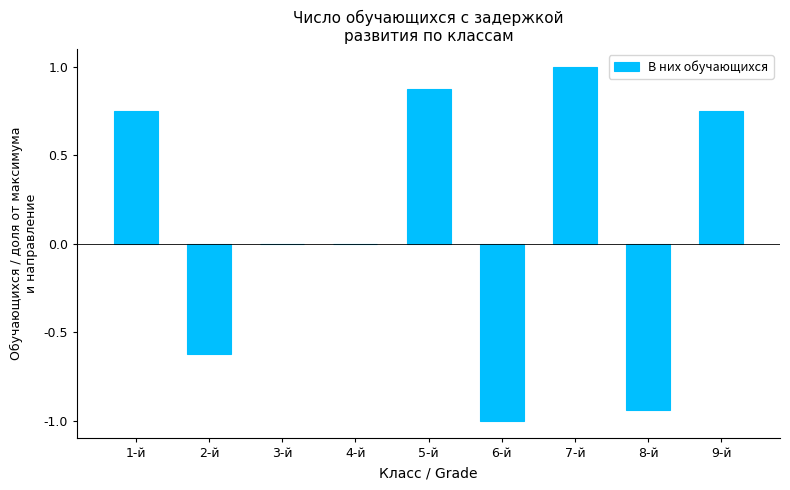

What is the sum of the values at 1-й and 7-й?

1.8